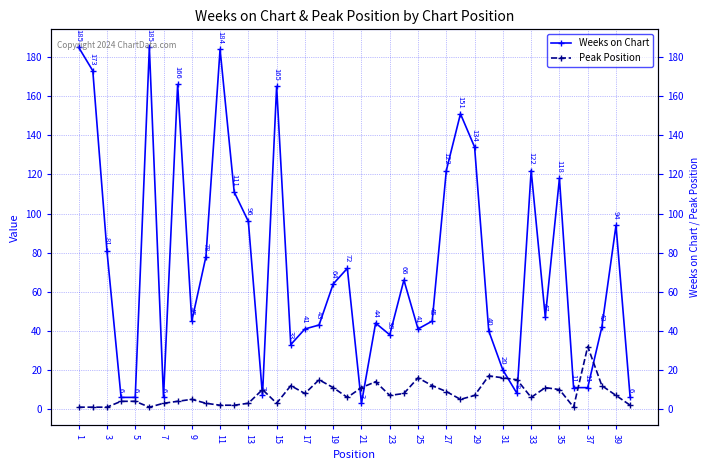

Is this an area chart (filled region under the line)?

No